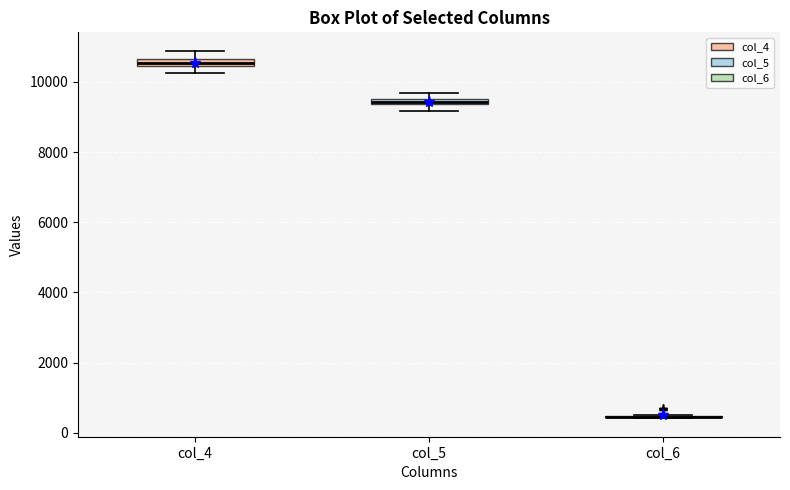

Where is the upper edge of the box for col_5 on the y-axis? The values are not printed on the chart, so give them approximately, as read against the axis.

9600